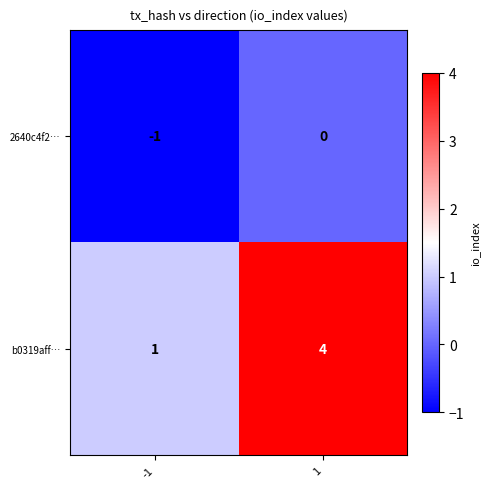

The value of 2640c4f2… at 1 is 0. True or false?

True